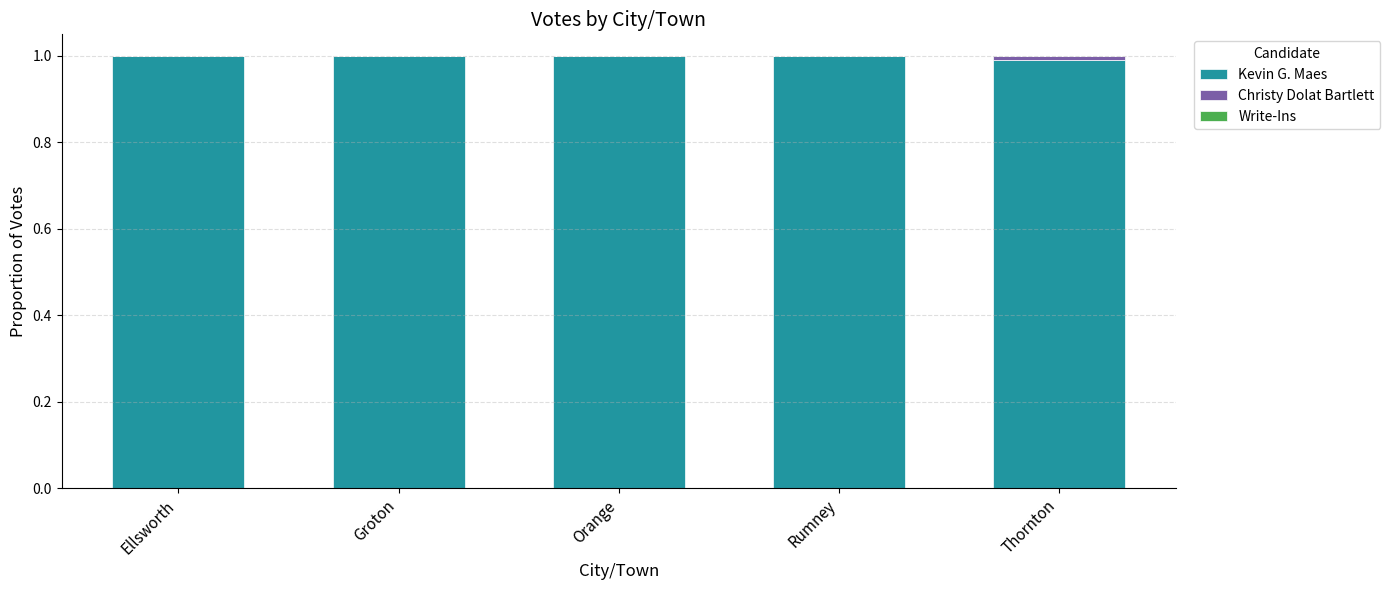

What is the highest value of the Kevin G. Maes series?

1.0